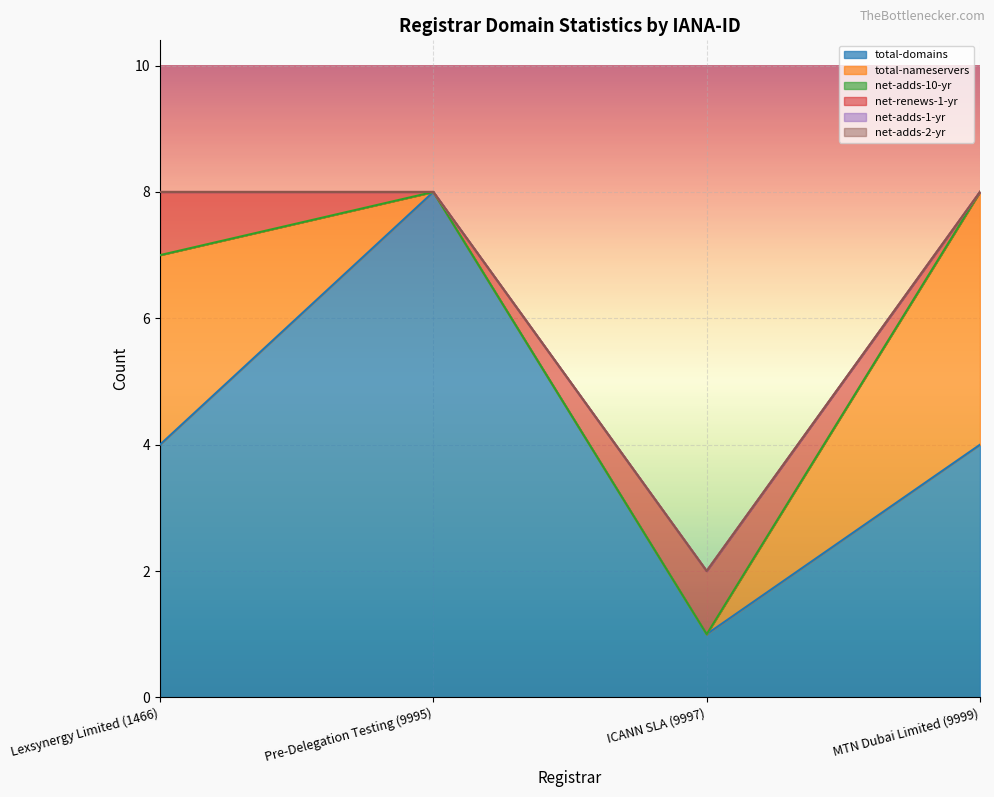

What are all the series names shown in the legend?

total-domains, total-nameservers, net-adds-10-yr, net-renews-1-yr, net-adds-1-yr, net-adds-2-yr